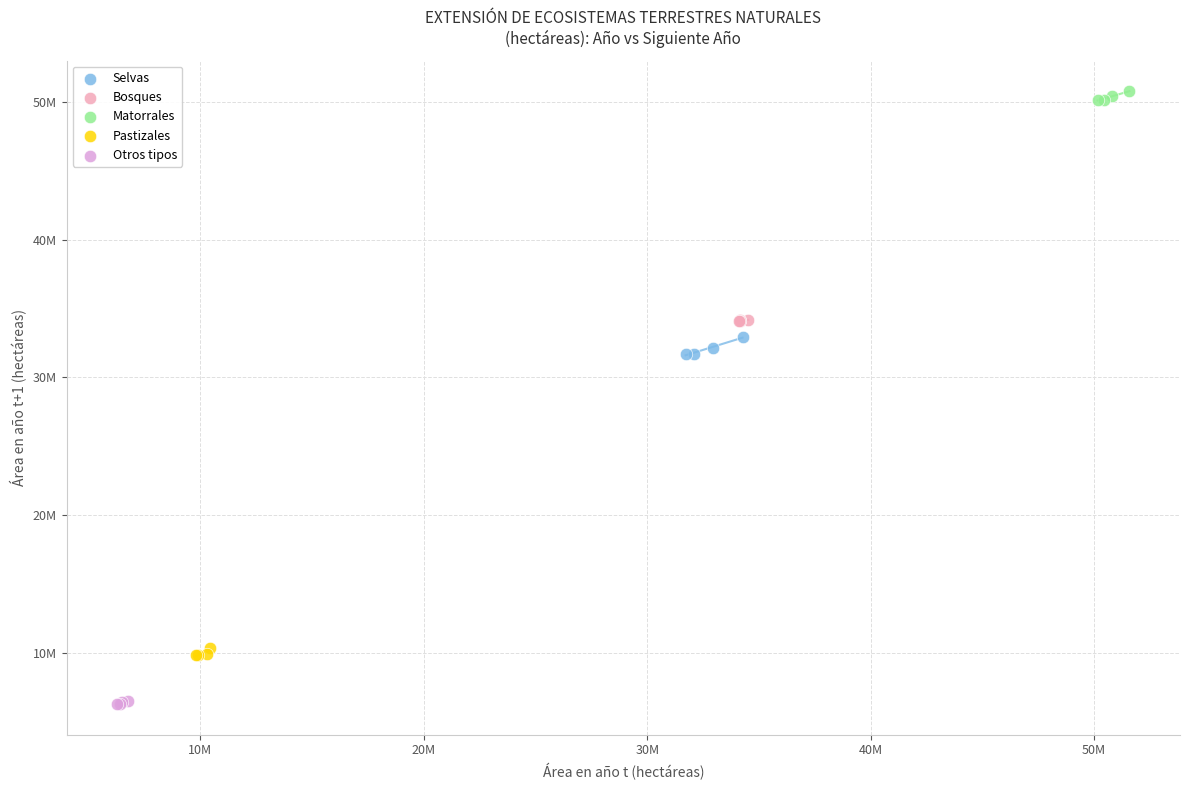

Which series reaches the maximum Y coordinate?

Matorrales